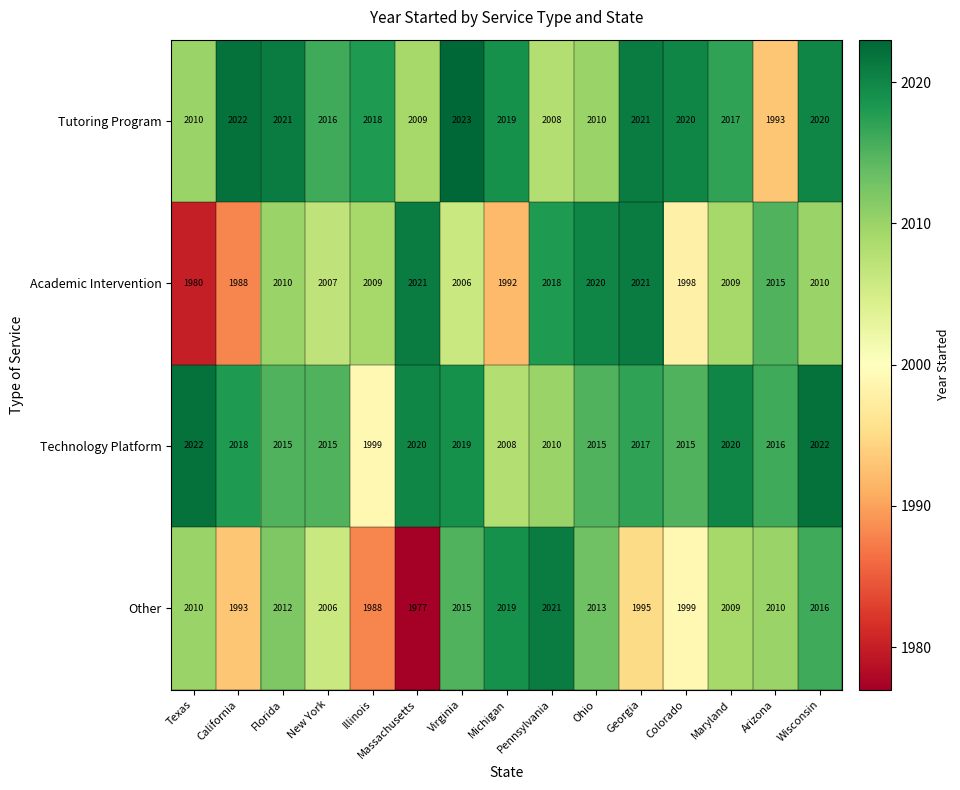

What is the difference between the highest and lowest values at Georgia?

26